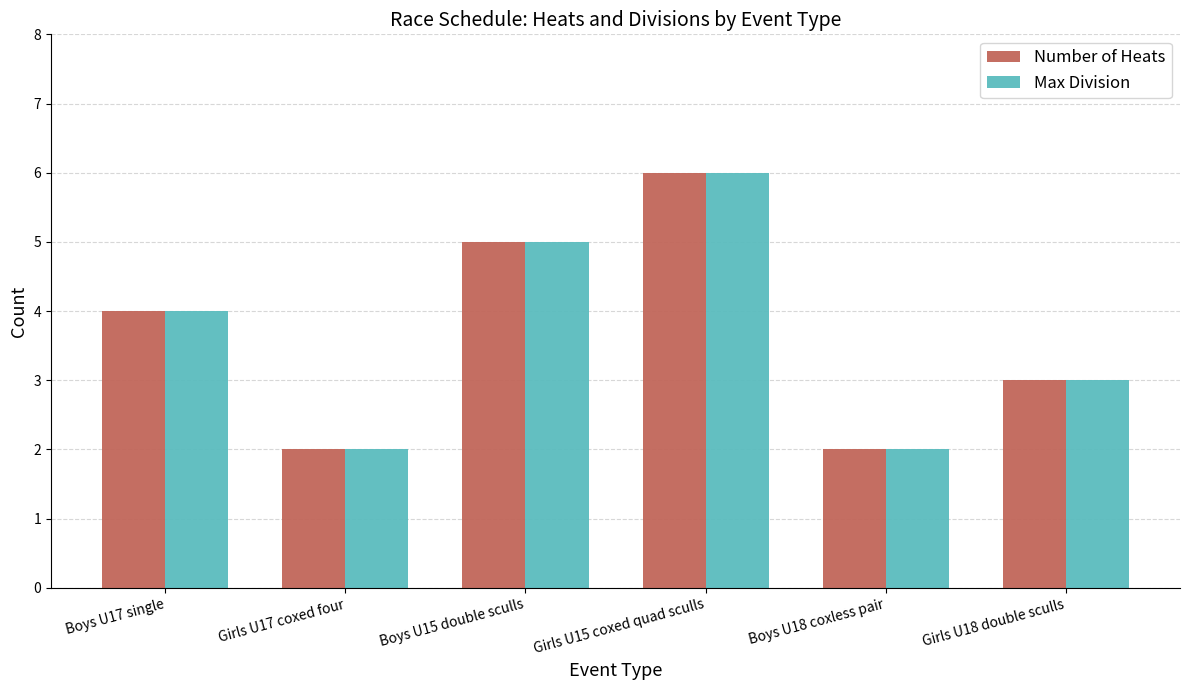

Read the Number of Heats value at Boys U17 single.

4